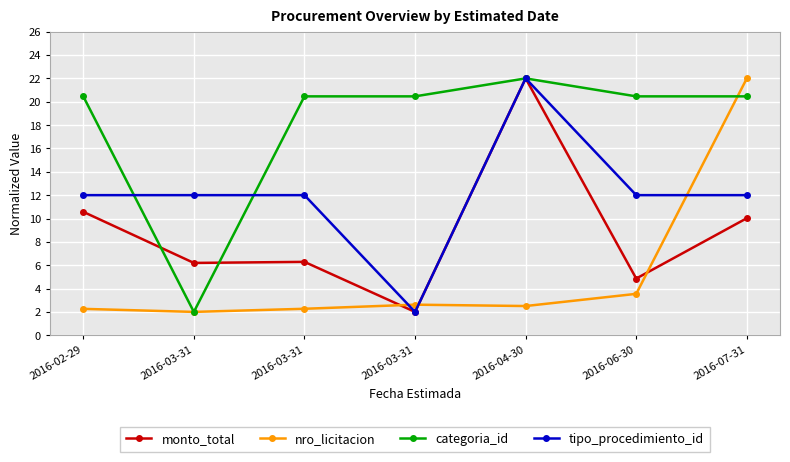

Is this an area chart (filled region under the line)?

No